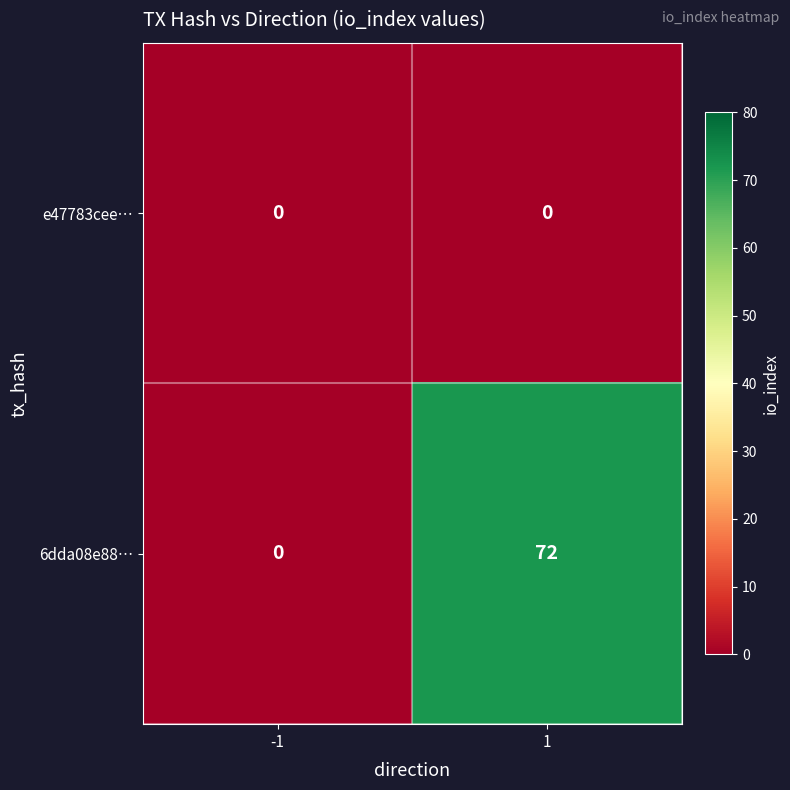

List the series in order of their overall mean, lowest first.

e47783cee…, 6dda08e88…